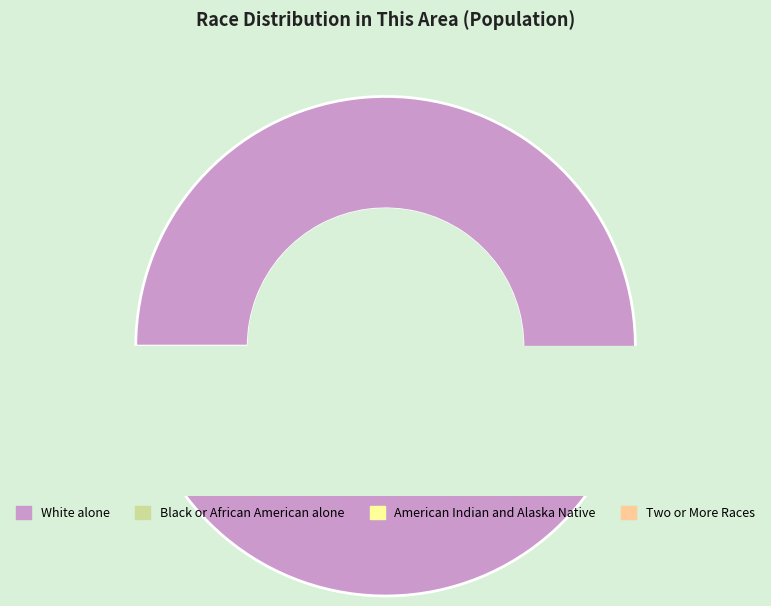

The Black or African American alone slice represents 10% of the pie. True or false?

False